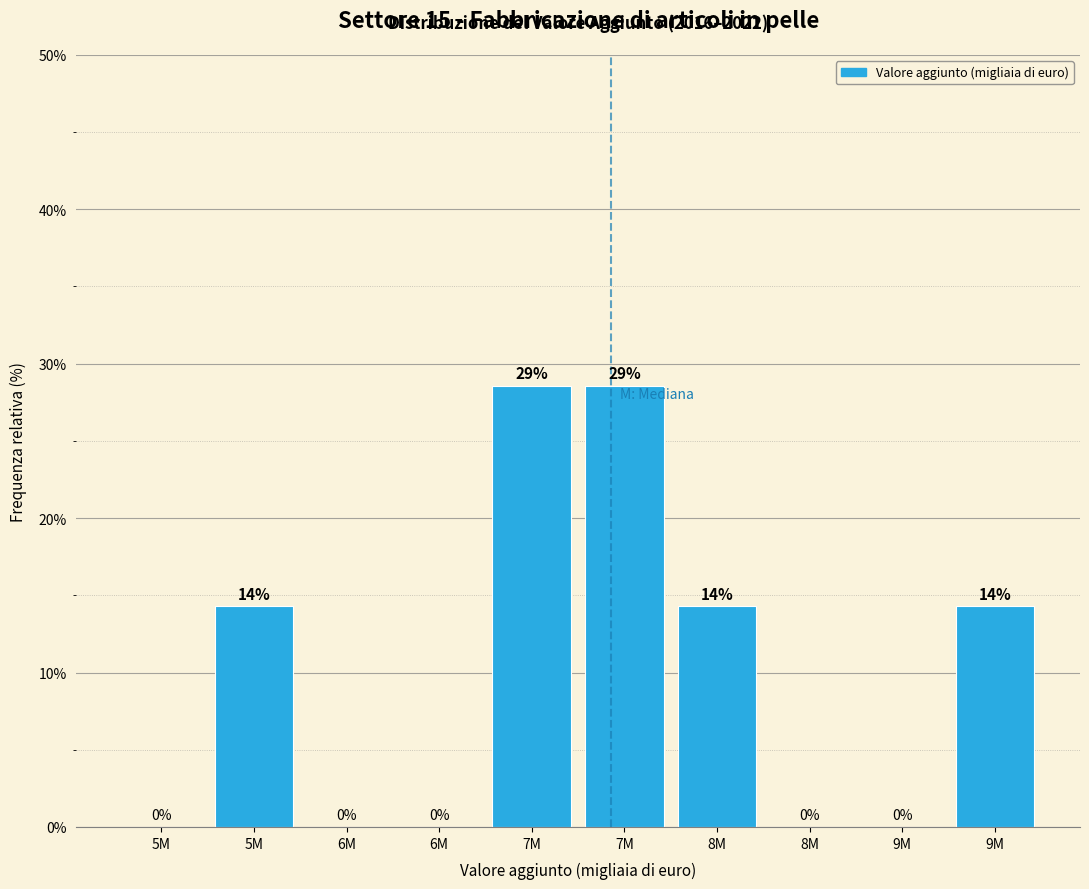

How many distinct data groups are displayed?

1